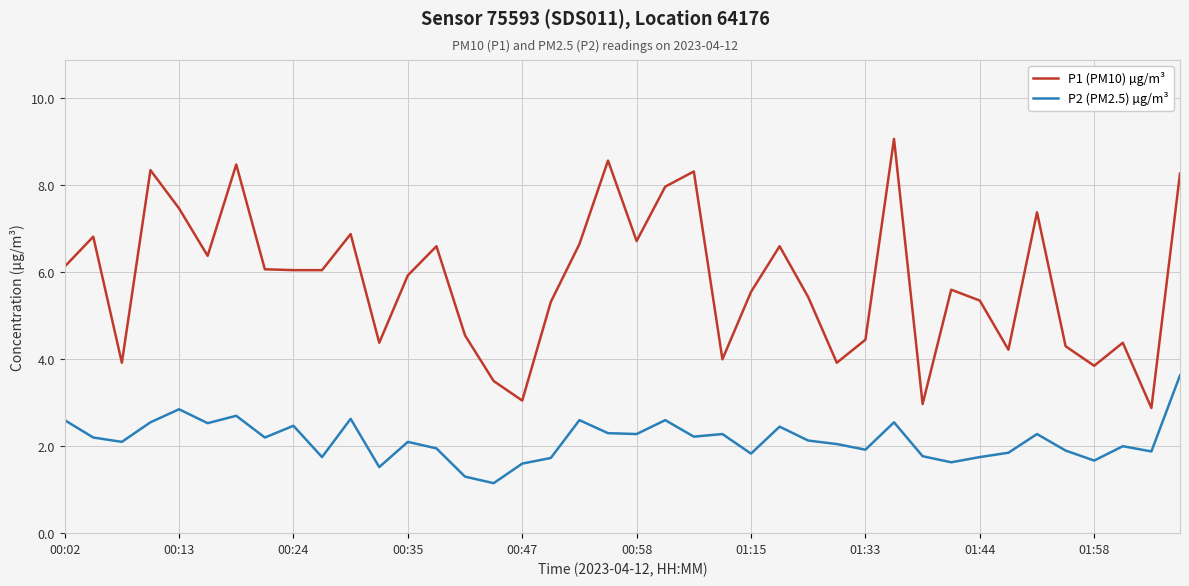

What is the highest value of the P1 (PM10) µg/m³ series?

9.1